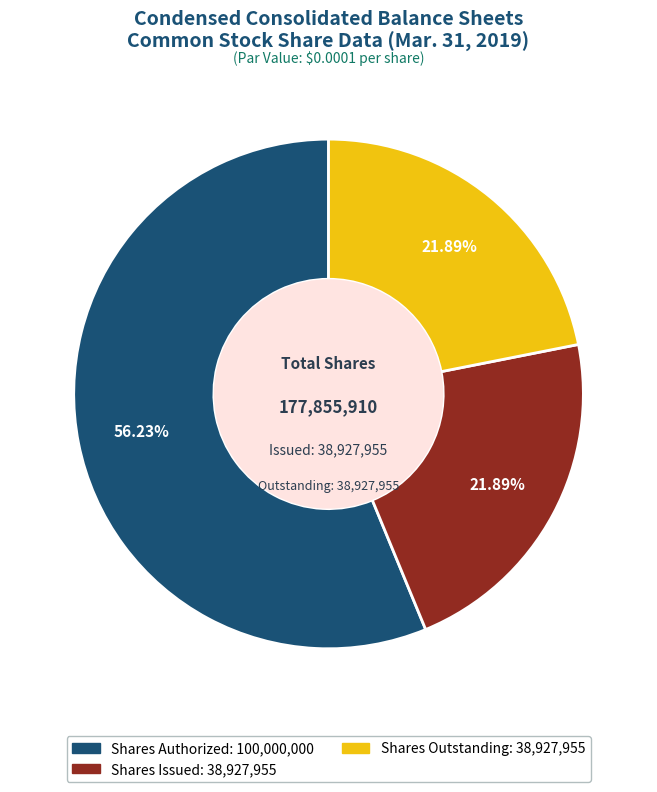

Is there a majority slice in this chart?

Yes